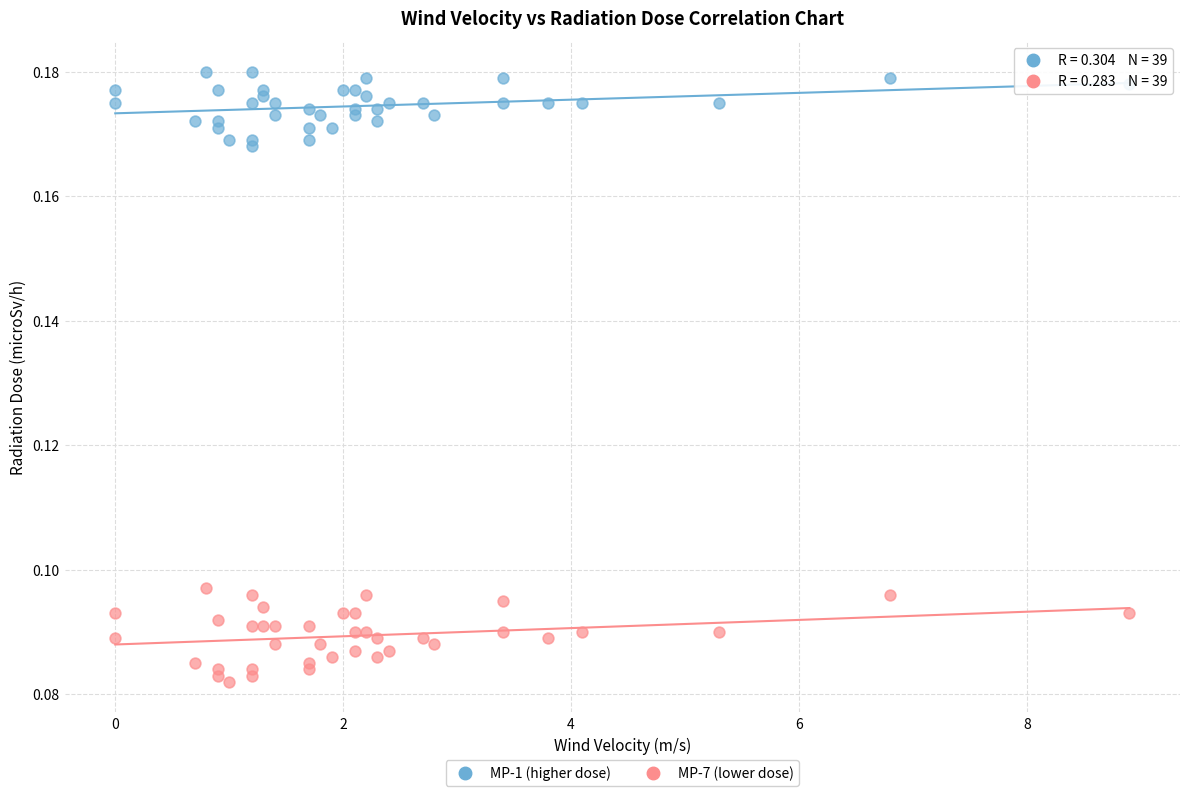

Which series reaches the minimum Y coordinate?

MP-7 (lower dose)